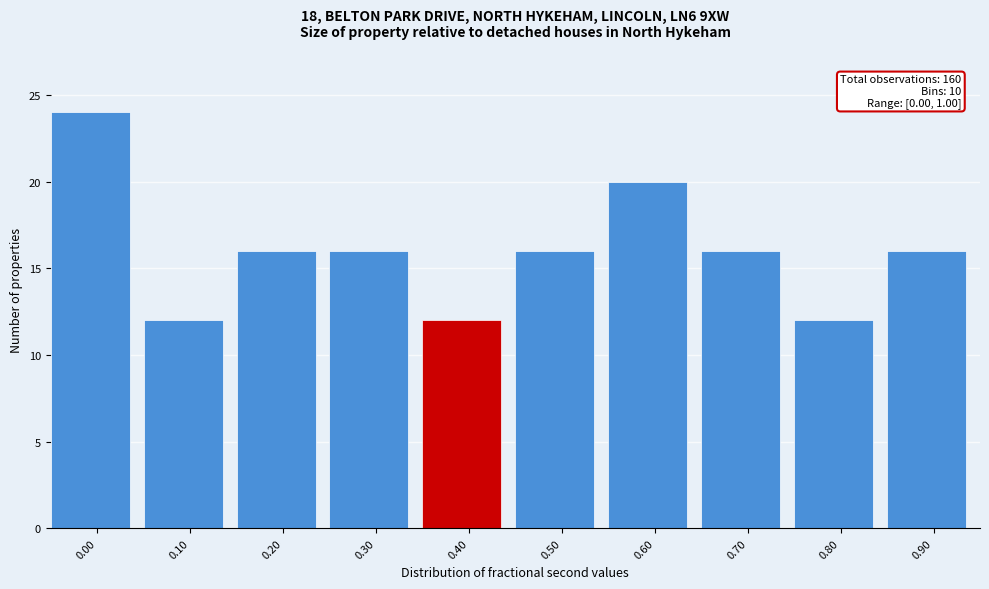

Reading left to right, what are all the values shown in this chart?

24	12	16	16	12	16	20	16	12	16